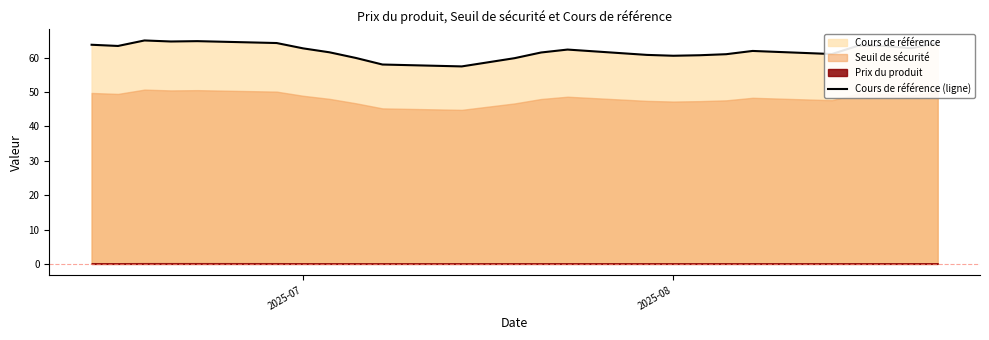

Is it true that Cours de référence (ligne) equals 36.8 at 2025-07?

False